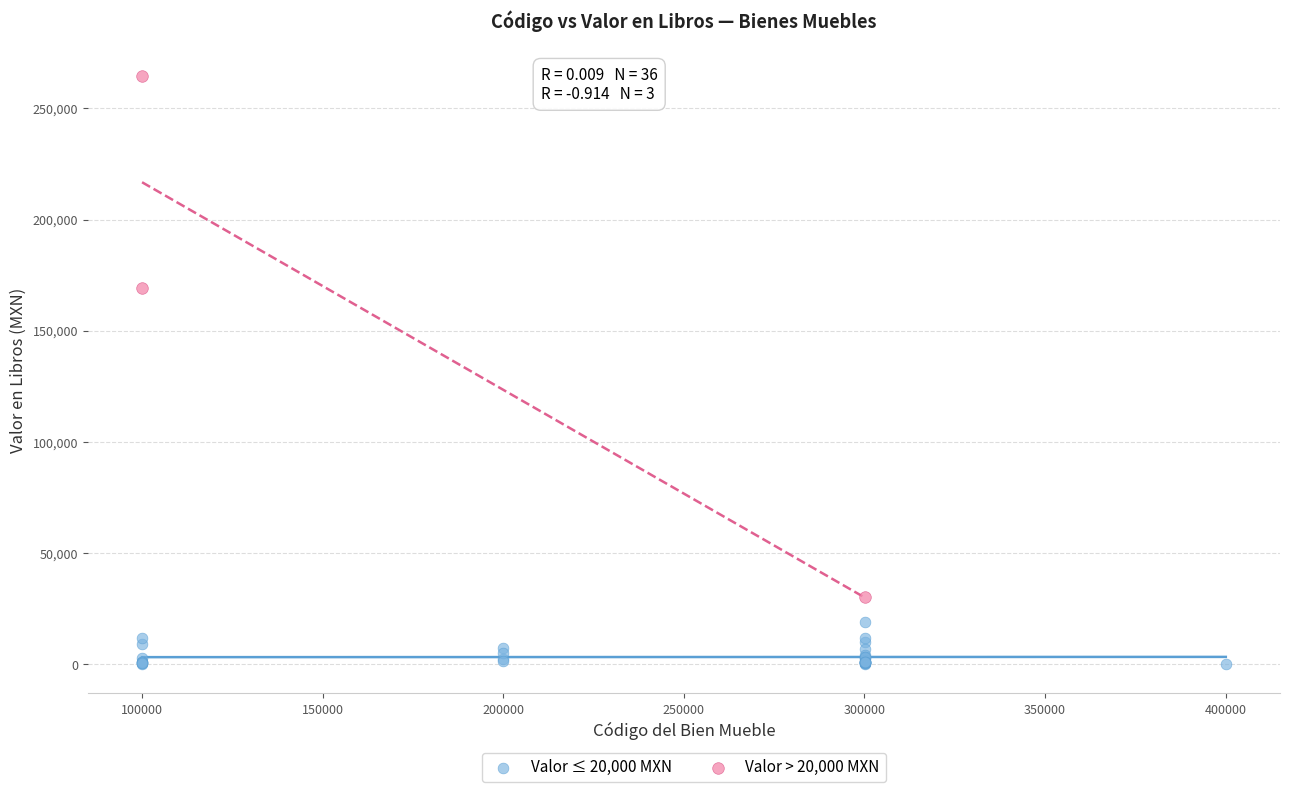

Which series contains the highest Y value?

Valor > 20,000 MXN